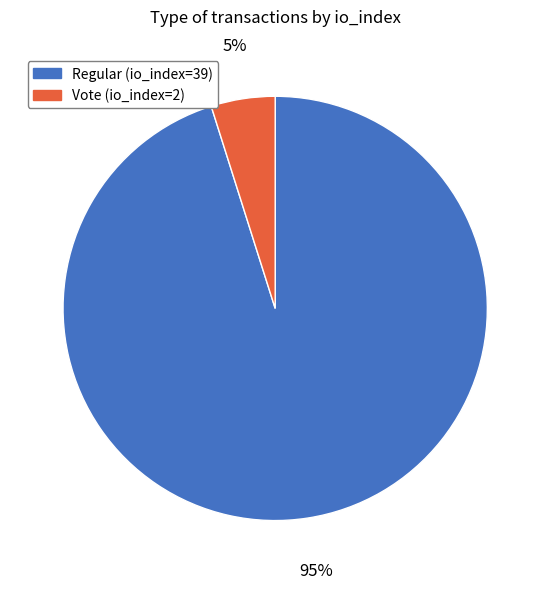

What is the smallest slice in the pie chart?

Vote (io_index=2)